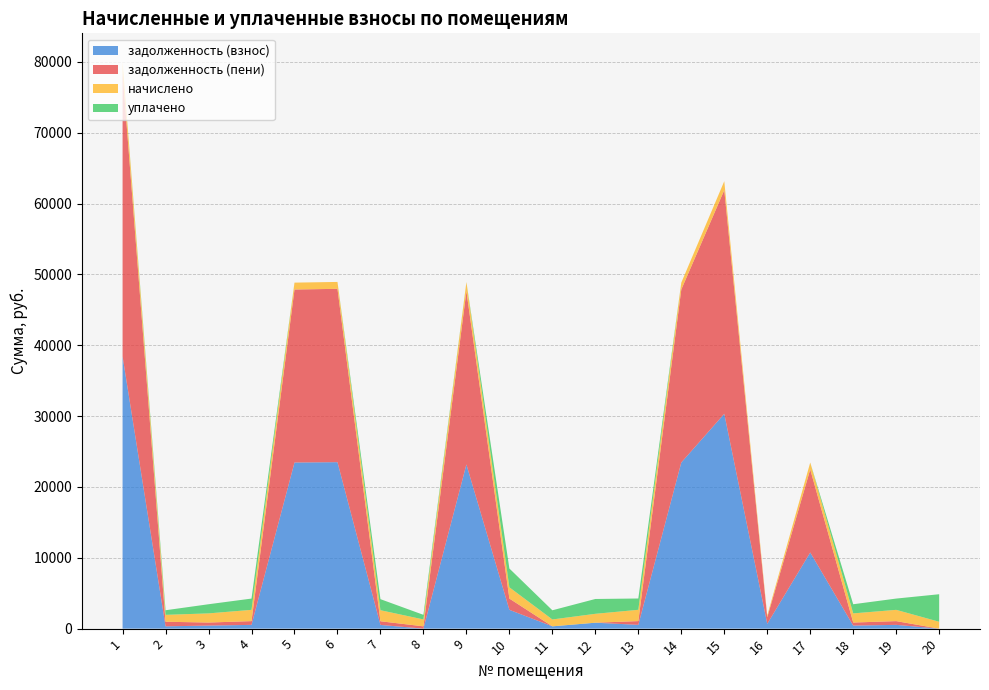

Reading left to right, extract all data points from this chart.

задолженность (взнос): 1=38423.8	2=324.4	3=430.3	4=530.4	5=23449.9	6=23496.8	7=520.0	8=0.0	9=23172.2	10=2651.4	11=323.7	12=836.9	13=531.7	14=23449.9	15=30324.7	16=676.0	17=10747.5	18=430.3	19=530.4	20=0.1
задолженность (пени): 1=40015.0	2=648.7	3=430.3	4=530.4	5=24421.0	6=24469.9	7=520.0	8=324.4	9=24463.1	10=1591.2	11=0.0	12=0.0	13=531.7	14=24421.0	15=31580.5	16=929.5	17=11724.4	18=430.3	19=530.4	20=0.0
начислено: 1=1591.2	2=973.0	3=1290.9	4=1591.2	5=971.1	6=973.0	7=1560.0	8=973.0	9=1290.9	10=1591.2	11=971.1	12=1255.8	13=1595.1	14=971.1	15=1255.8	16=253.5	17=977.0	18=1290.9	19=1591.2	20=971.1
уплачено: 1=0.0	2=648.7	3=1290.9	4=1591.2	5=0.0	6=0.0	7=1560.0	8=648.7	9=0.0	10=2651.4	11=1294.8	12=2092.7	13=1595.1	14=0.0	15=0.0	16=0.0	17=0.0	18=1290.9	19=1591.2	20=3884.5